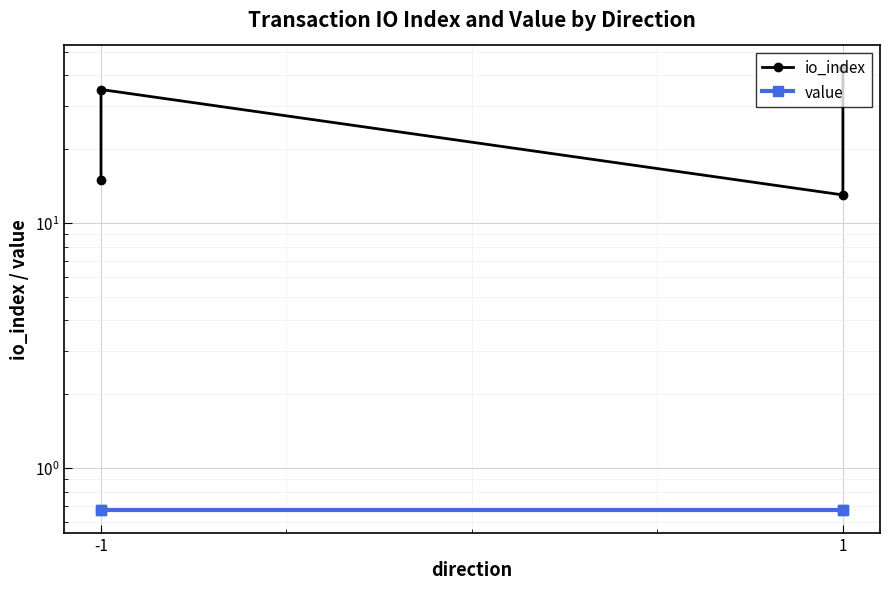

At how many categories does at least one series exceed 32?

2